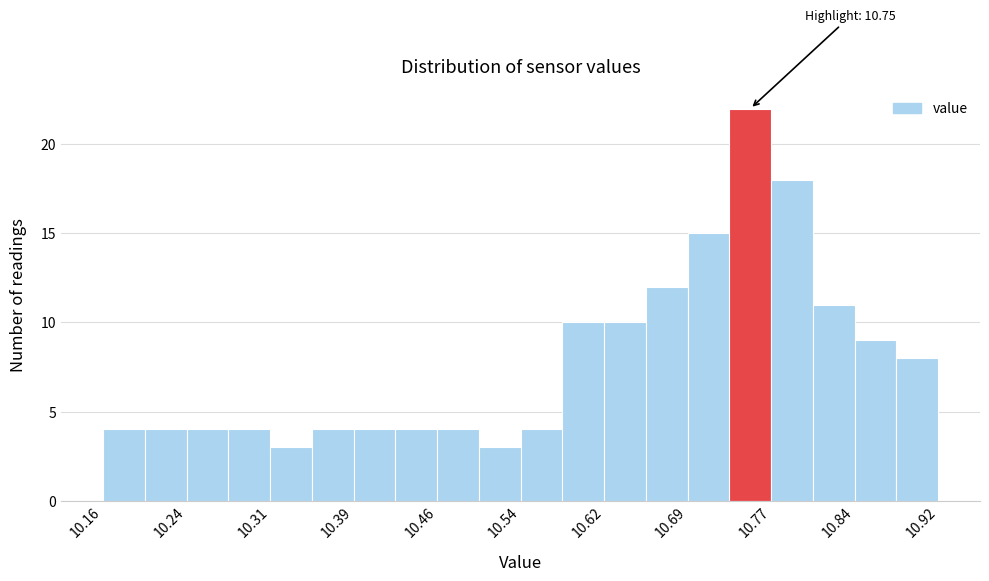

Around what value on the x-axis is the tallest bar? Give the approximate position of its centre, as read against the axis.

10.75